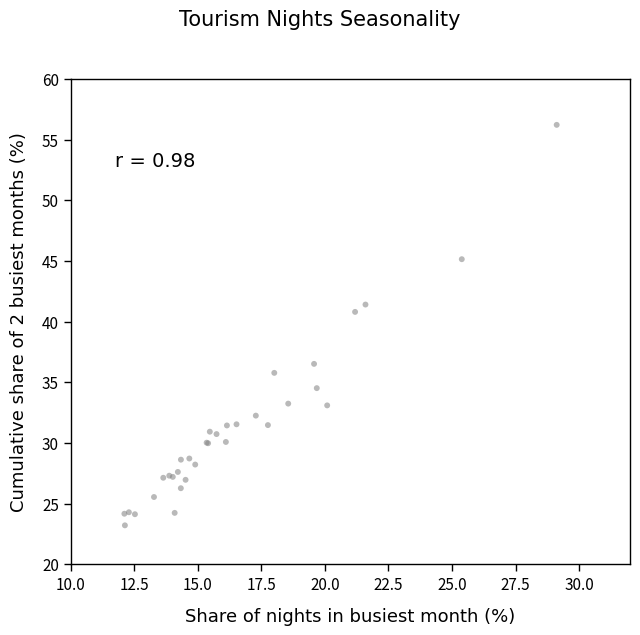

What Y value in the scatter plot is closest to 39?

40.8